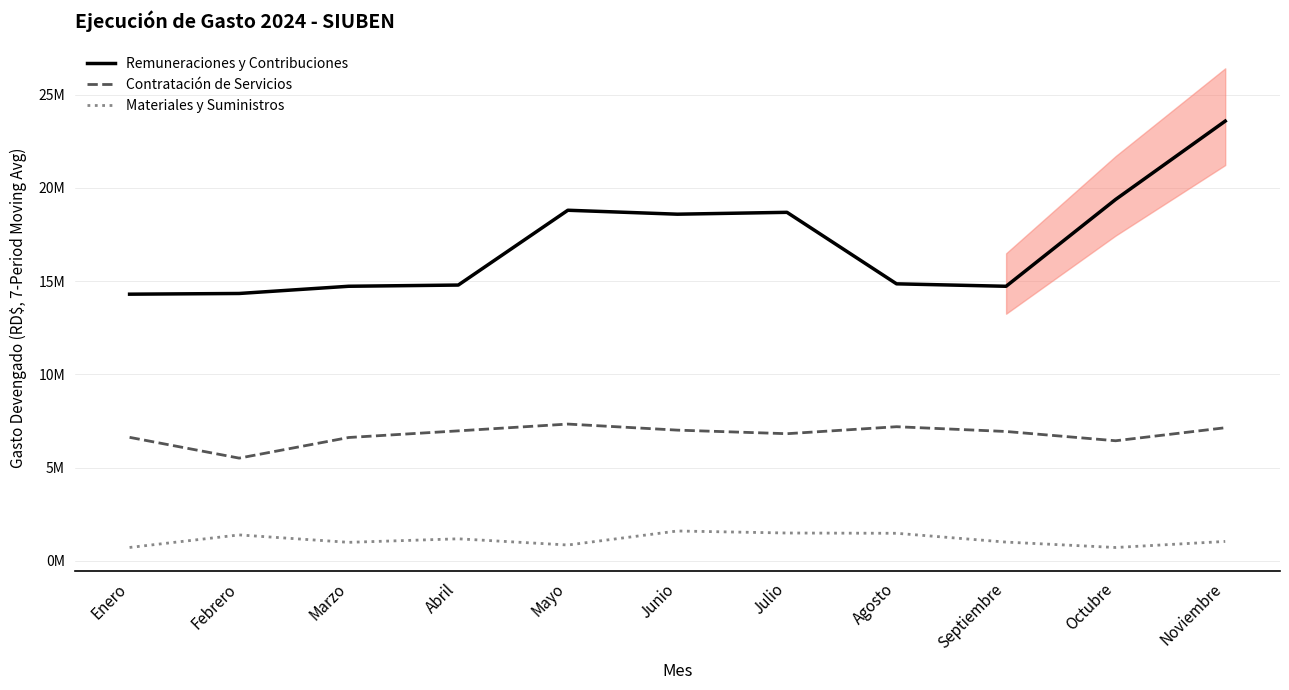

True or false: Materiales y Suministros and Remuneraciones y Contribuciones cross at least once.

False